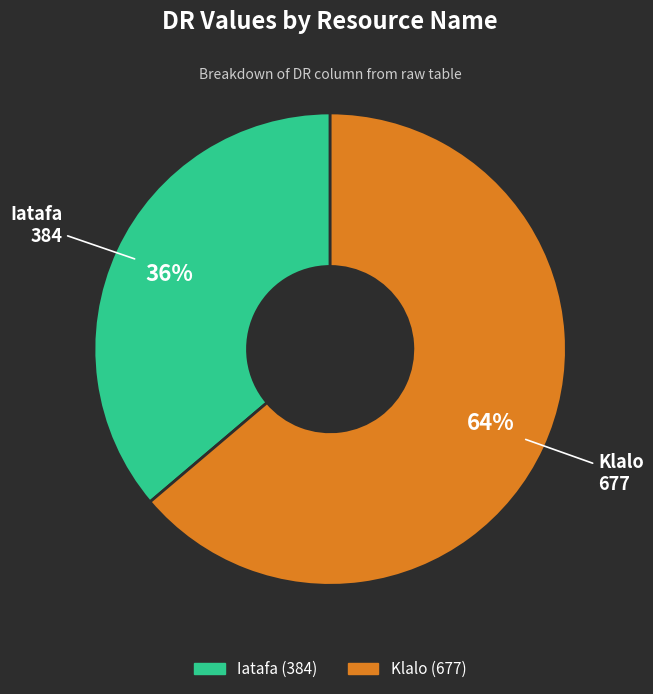

Rank the categories by value from highest to lowest.

Klalo, Iatafa